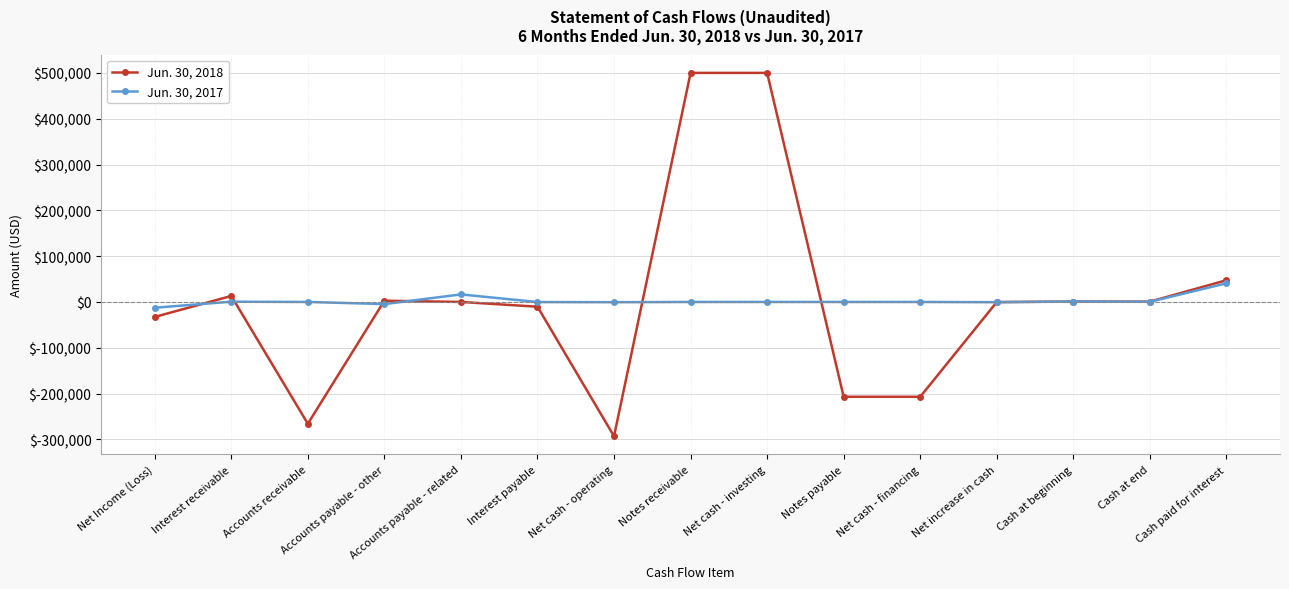

True or false: Jun. 30, 2017 has a value of -35583 at Notes payable.

False